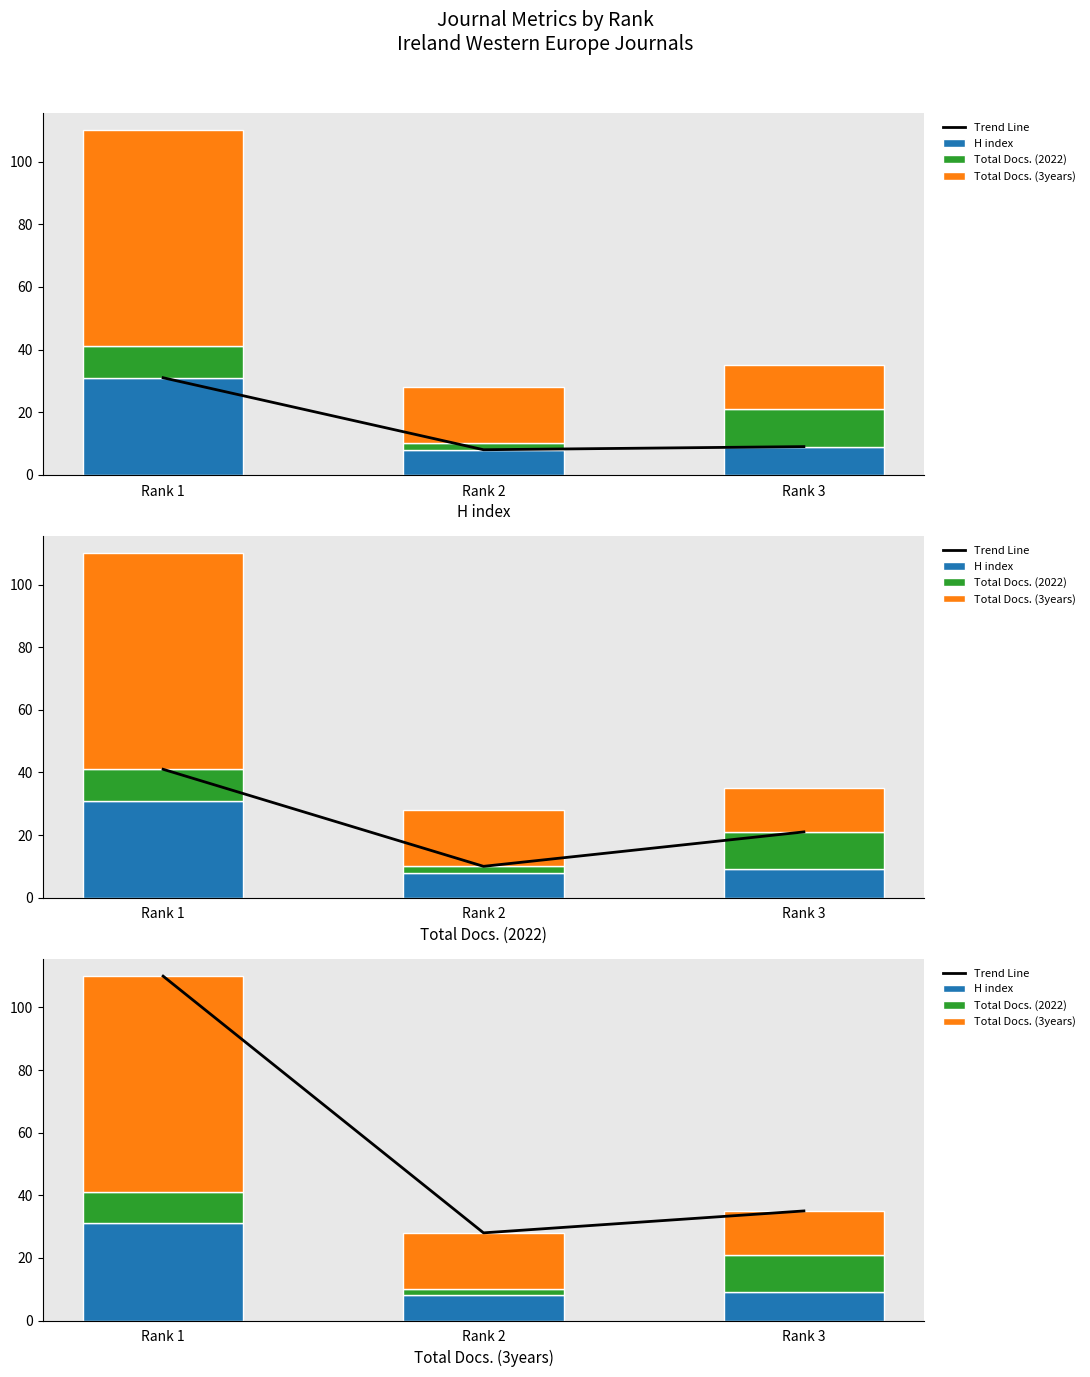

How many values in the Trend Line series are below 35?

1